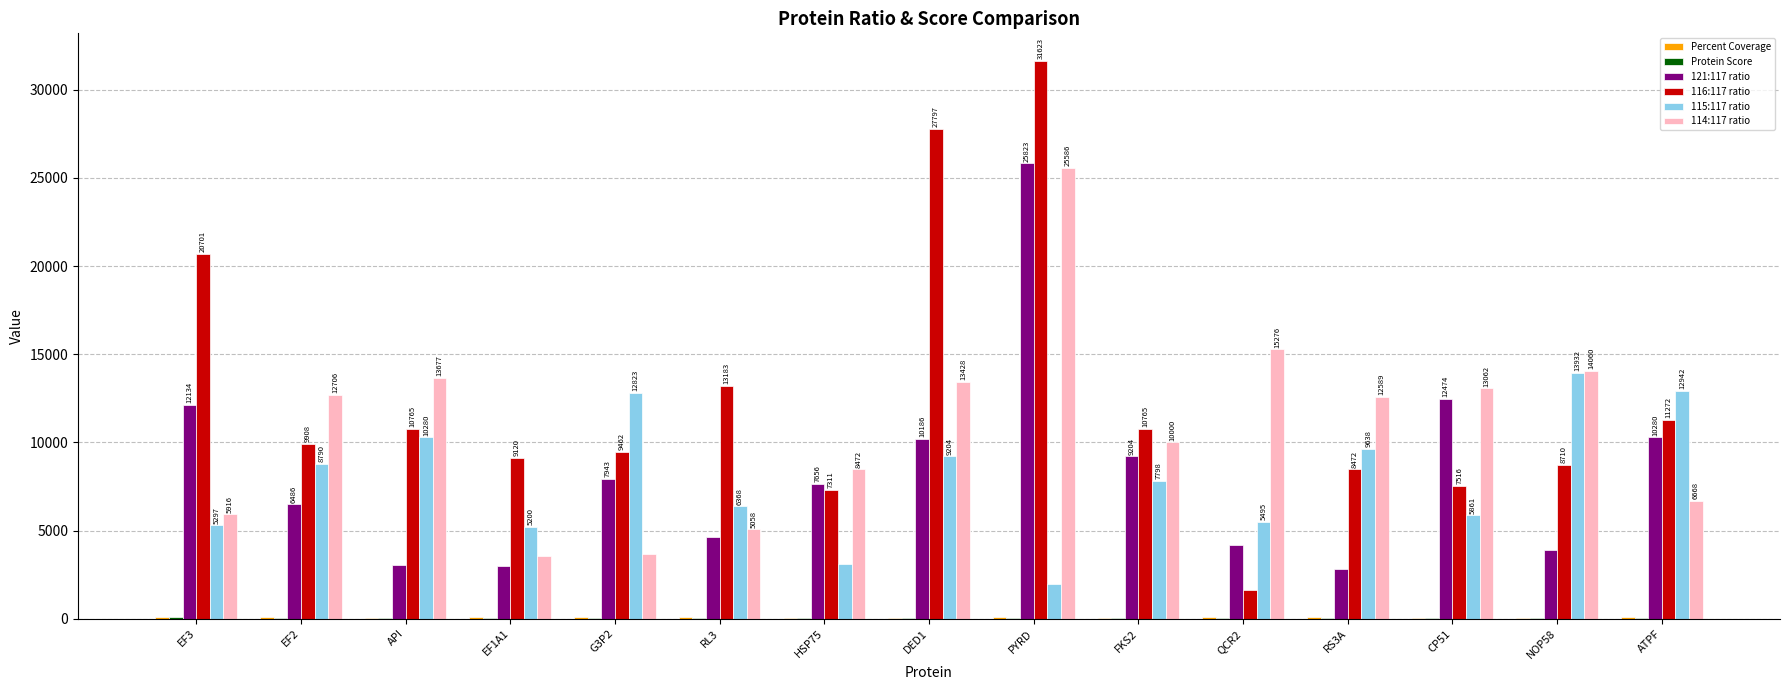

What is the sum of all 114:117 ratio values?

163694.0